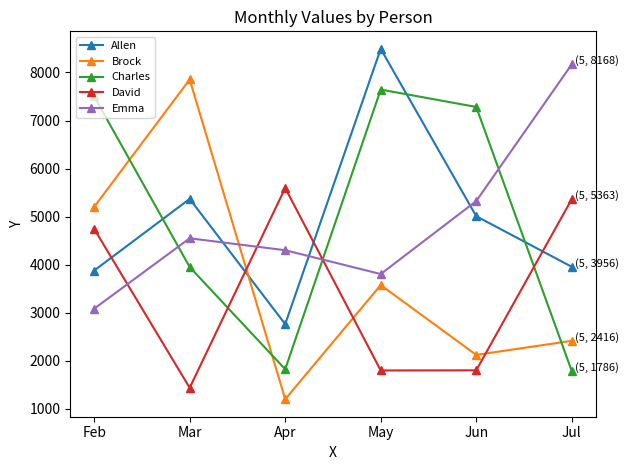

What is the difference between the Emma values at Mar and Jun?

775